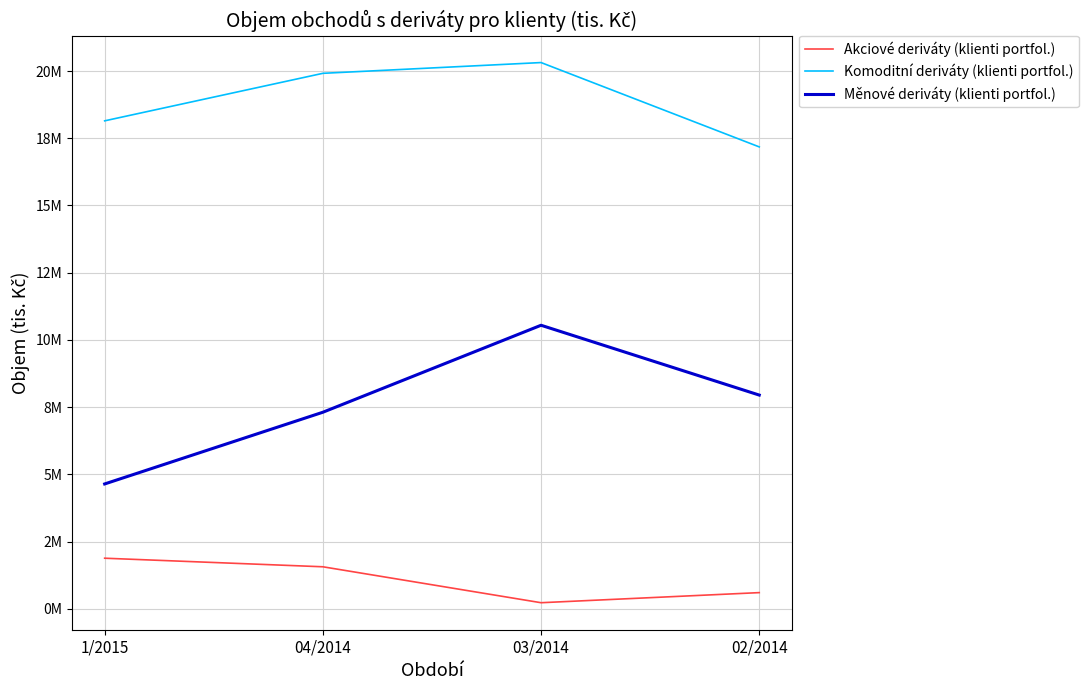

Is this an area chart (filled region under the line)?

No